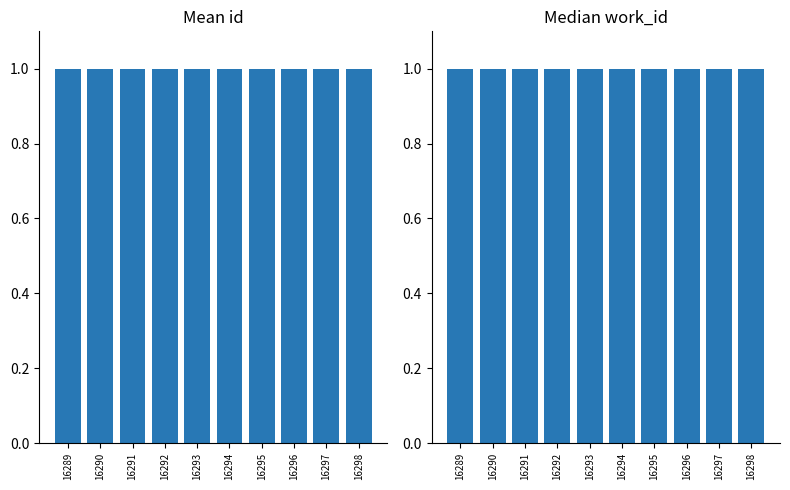

Which series changed the most between 16290 and 16294?

id (normalized)